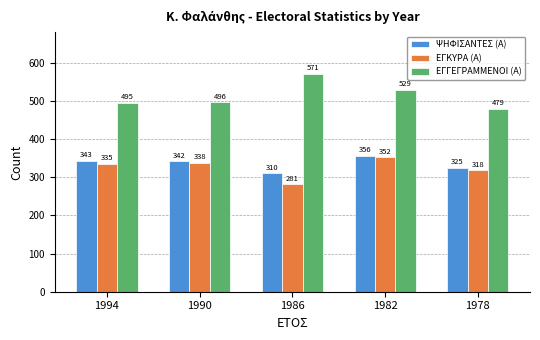

What are all the series names shown in the legend?

ΨΗΦΙΣΑΝΤΕΣ (Α), ΕΓΚΥΡΑ (Α), ΕΓΓΕΓΡΑΜΜΕΝΟΙ (Α)